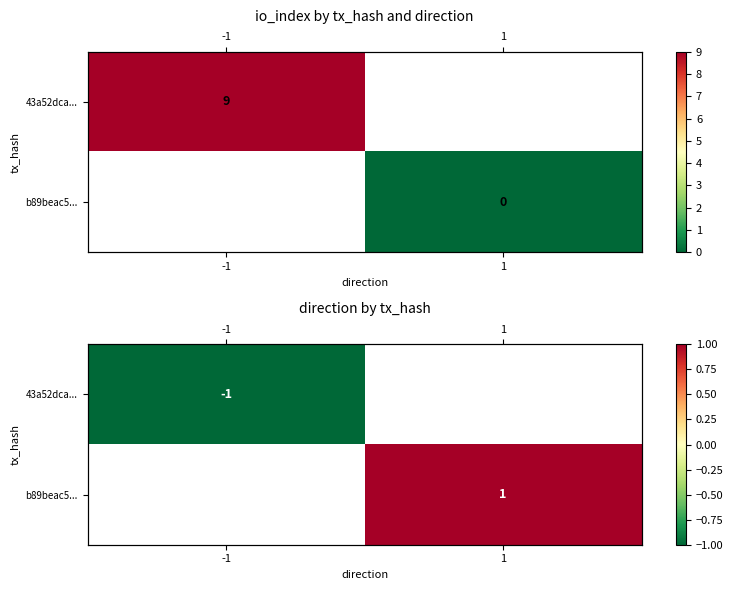

Is the value of b89beac5... at -1 greater than the value of 43a52dca... at 1?

No